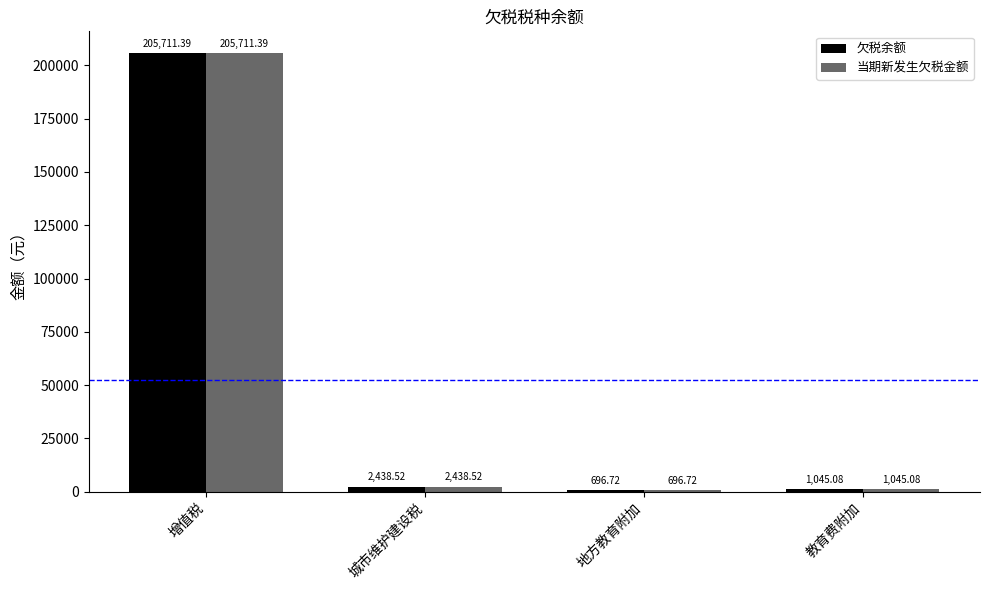

Rank the categories by 当期新发生欠税金额 value from highest to lowest.

增值税, 城市维护建设税, 教育费附加, 地方教育附加